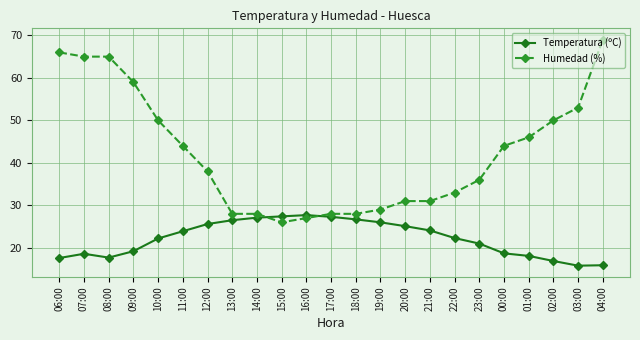

At which label does Humedad (%) reach its peak?

04:00